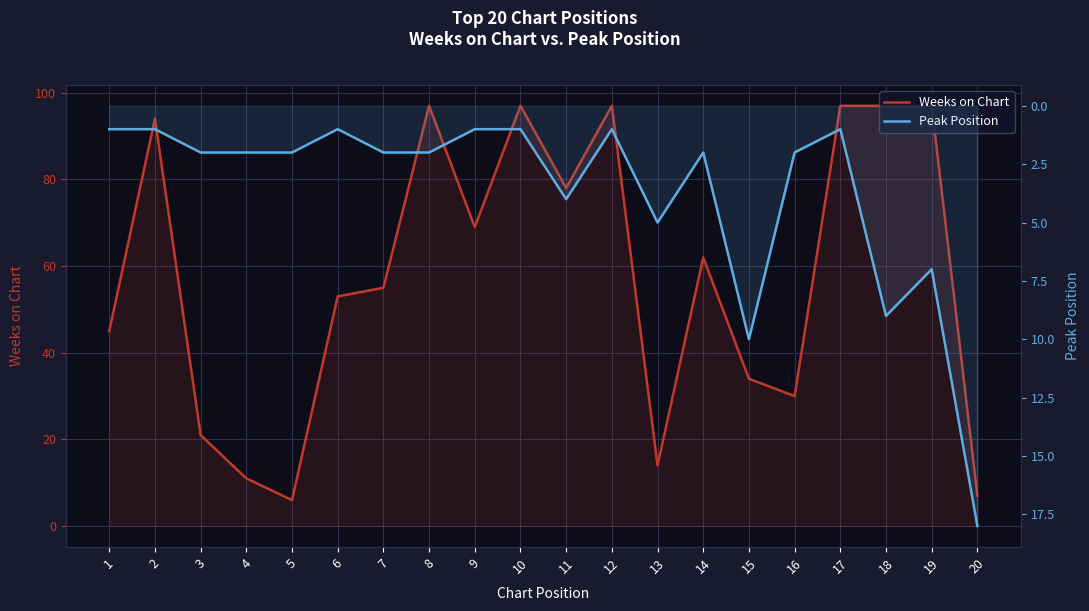

How many values in the Weeks on Chart series exceed 62?

9